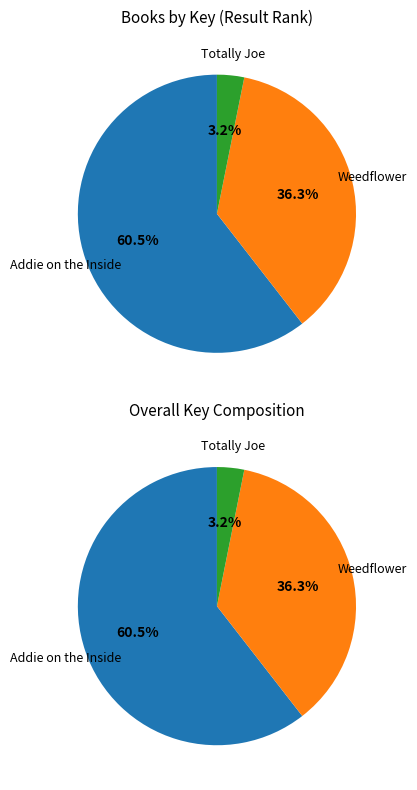

What is the change in value from Addie on the Inside to Weedflower?

-13949371